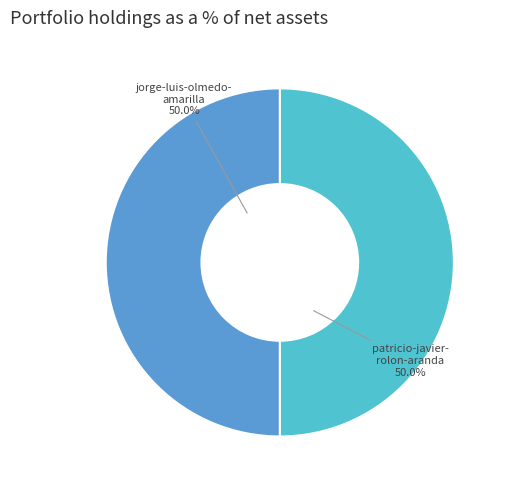

Approximately how many times larger is the value at patricio-javier- rolon-aranda compared to jorge-luis-olmedo- amarilla?

1.0